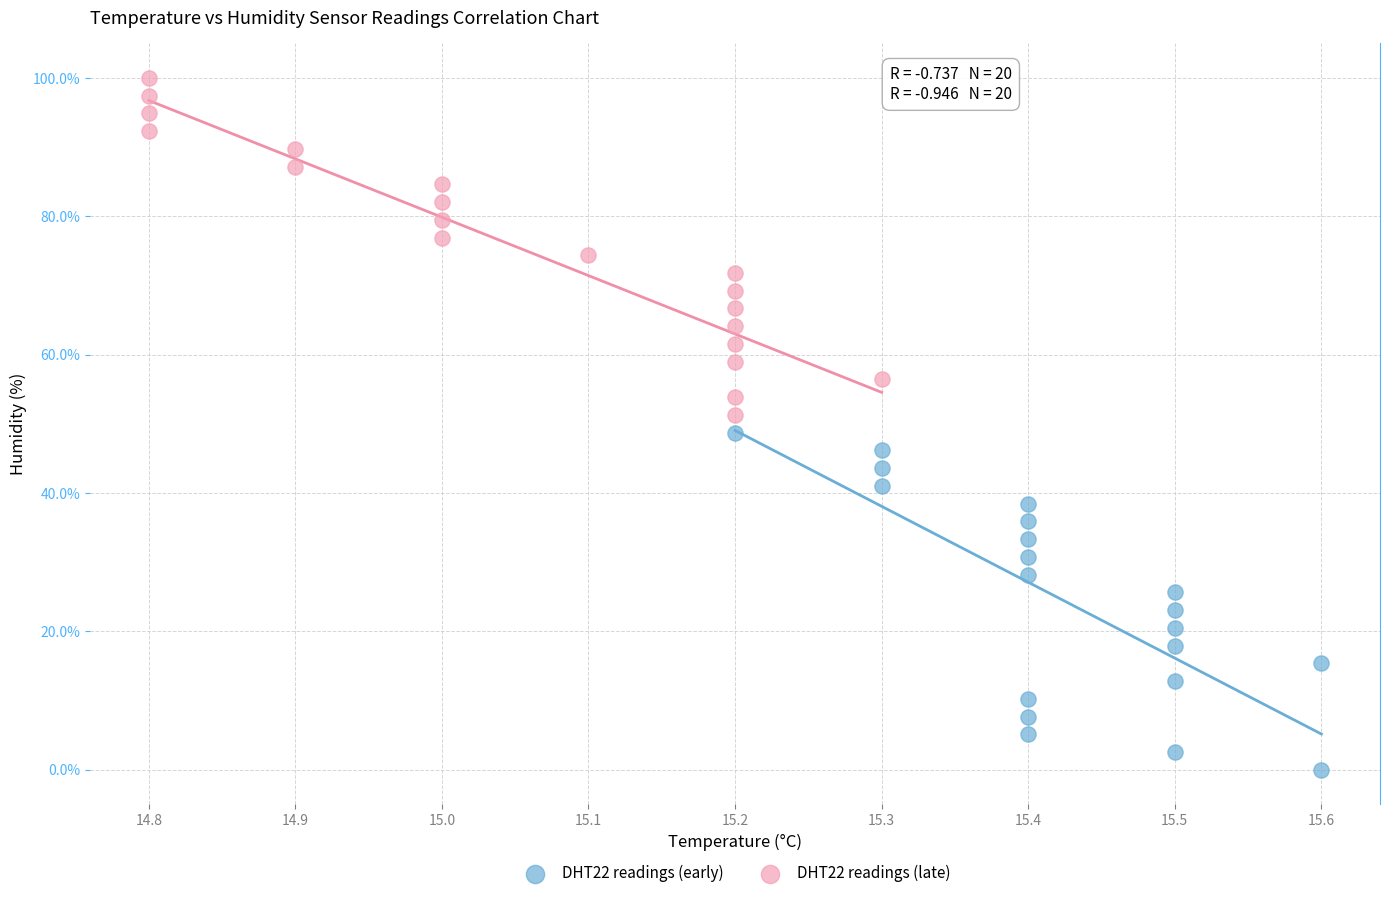

Which series contains the highest Y value?

DHT22 readings (late)